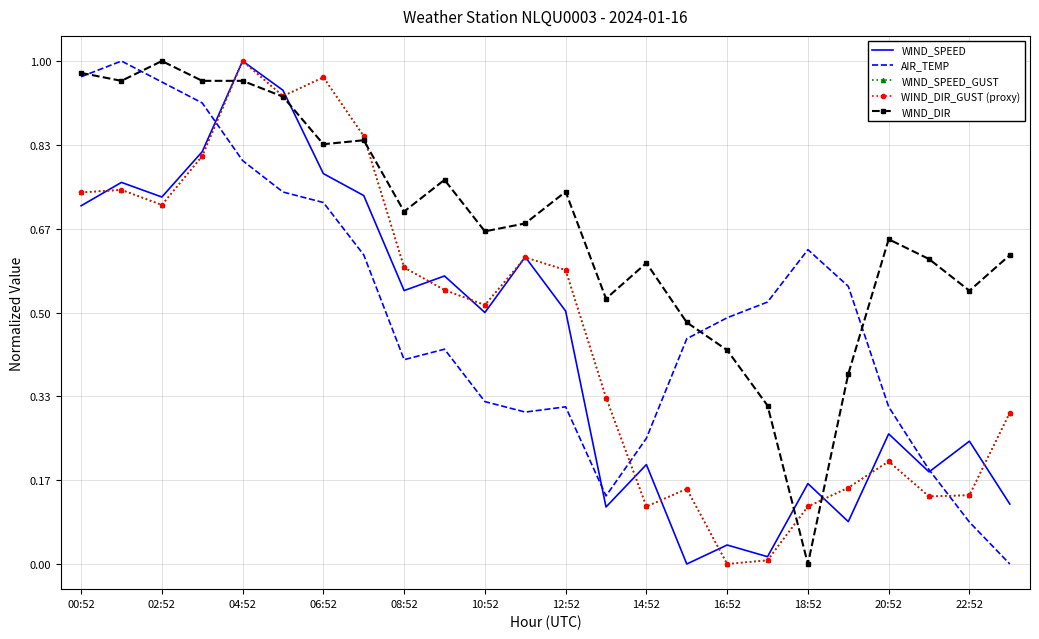

What is the value of the WIND_DIR point at the 16th from the left?

0.5